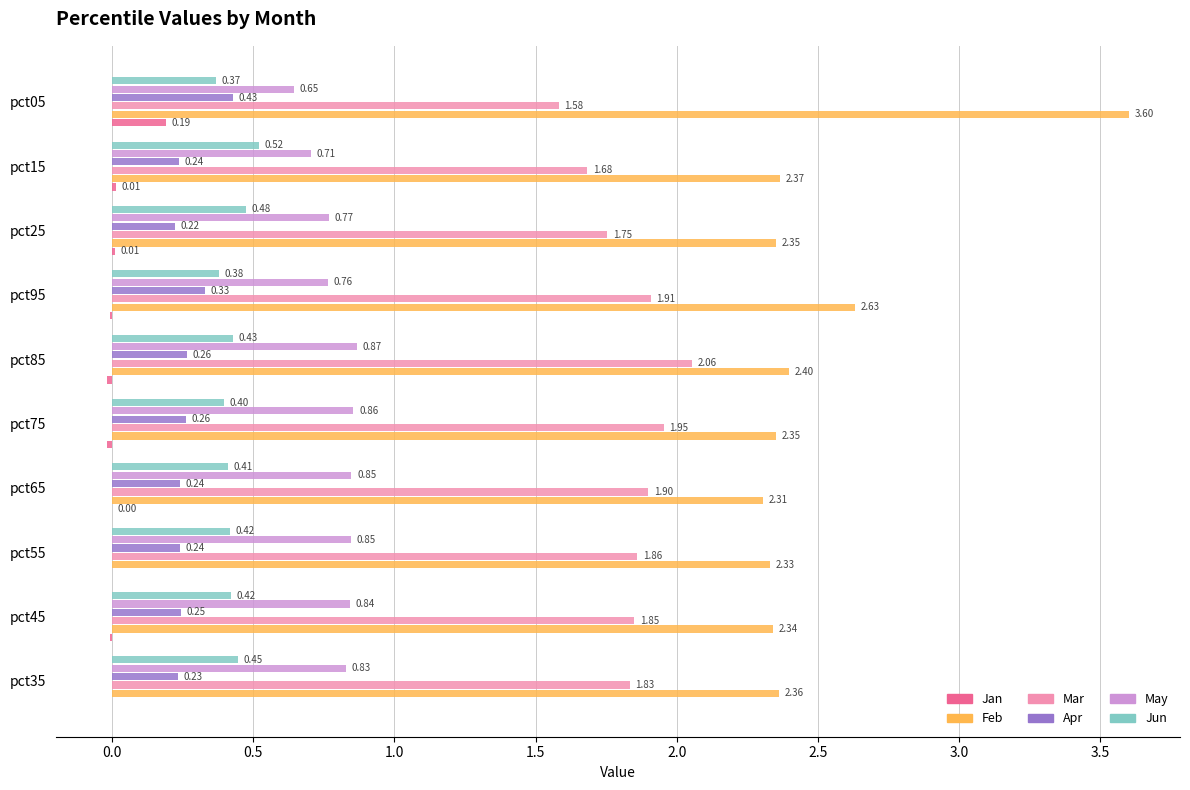

Which series has the largest total across all categories?

Feb